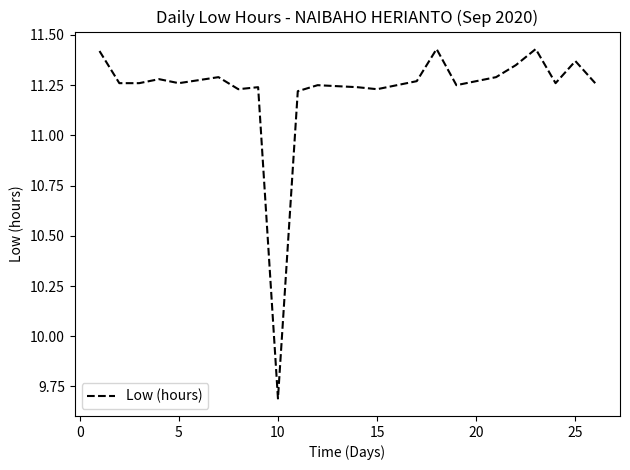

How many values are below 11?

1